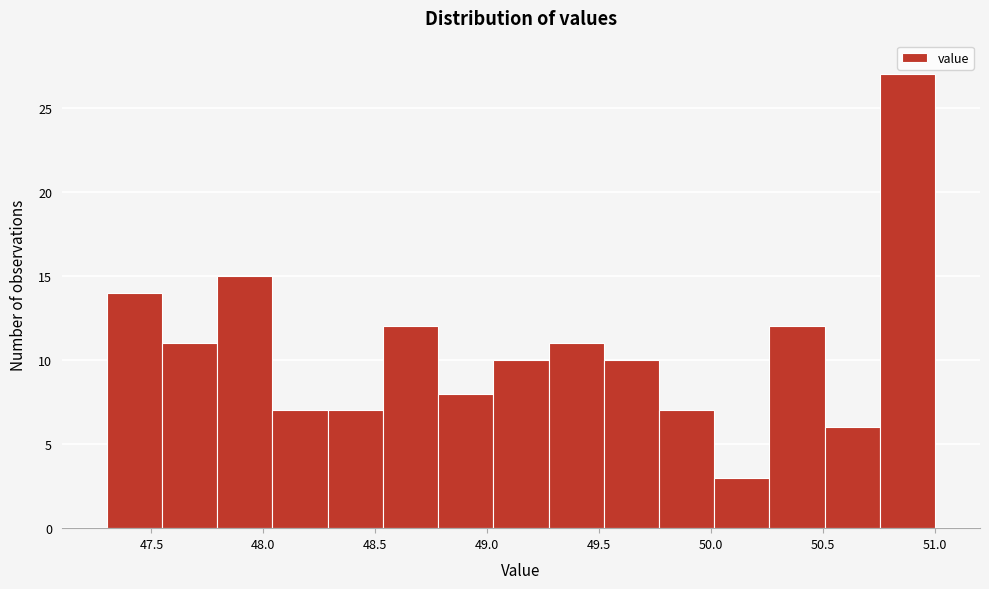

Over which range of the x-axis is the bar tallest?

50.75 to 51.00